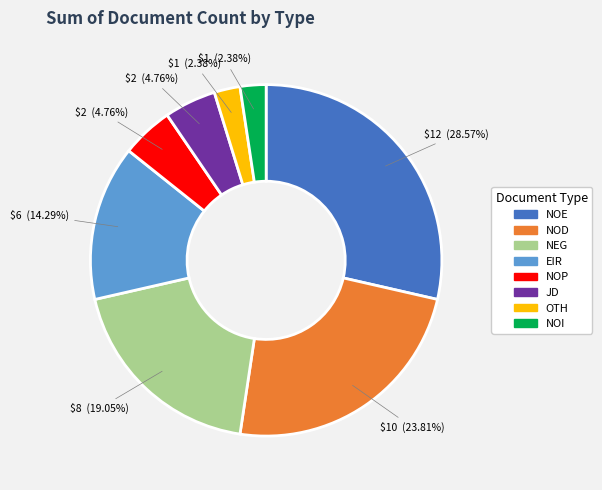

The NOI slice represents 12% of the pie. True or false?

False